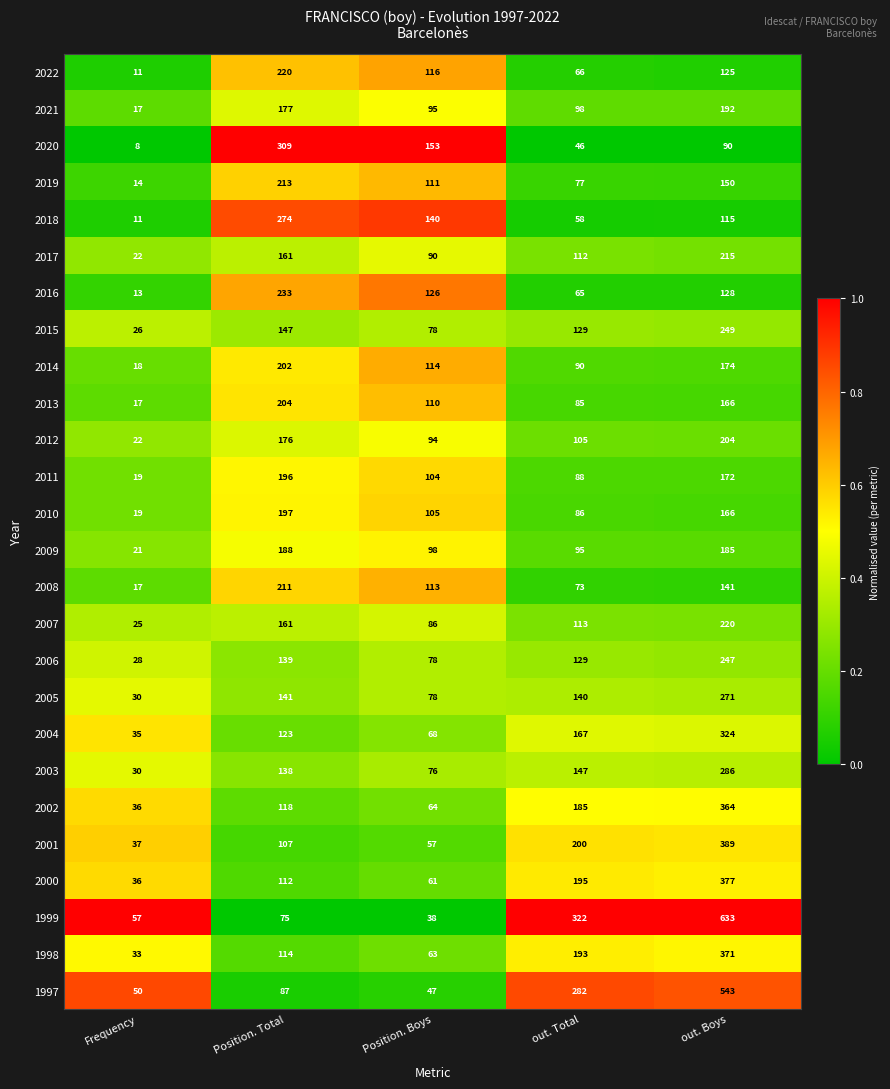

Which category has the highest value across all series?

out. Boys